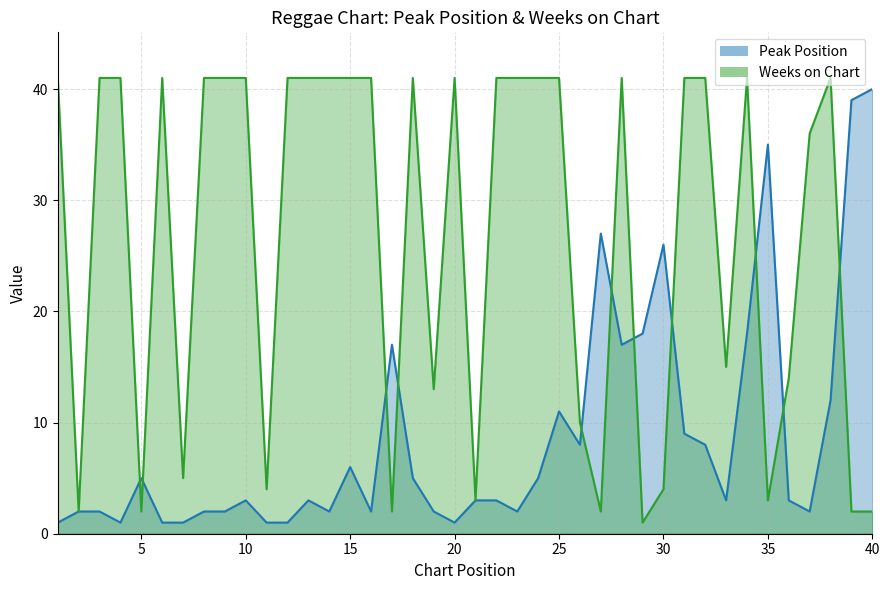

Which series has the largest range (max minus min)?

Weeks on Chart